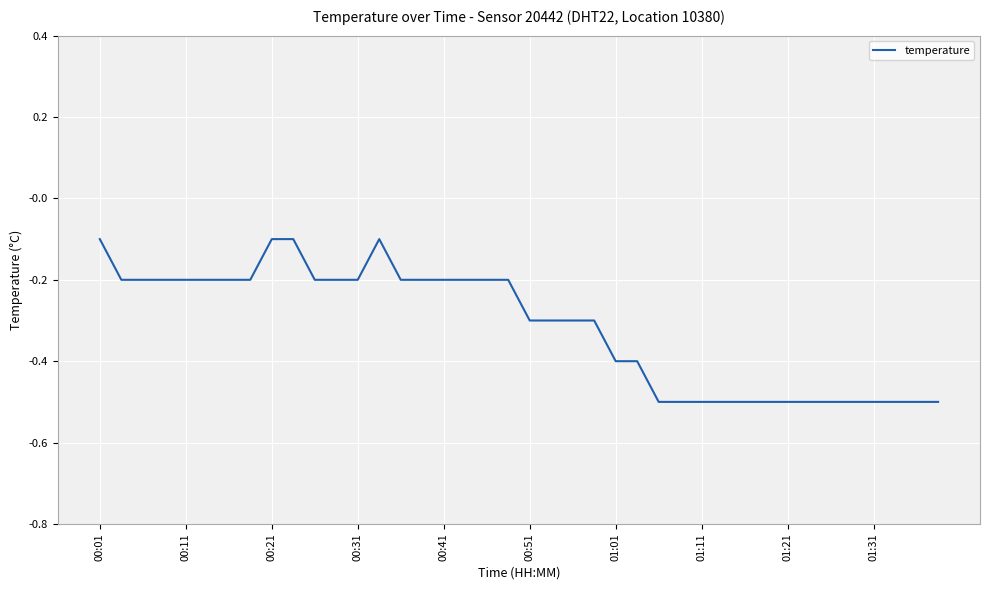

Count the number of categories in the chart.

40